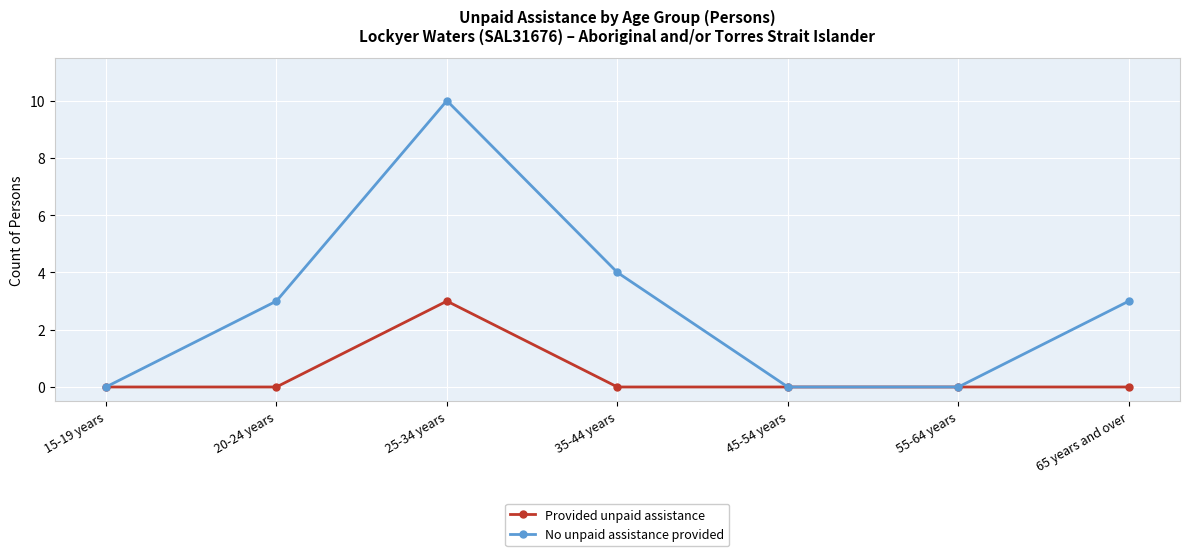

Reading left to right, what are all the values shown in this chart?

Provided unpaid assistance: 15-19 years=0	20-24 years=0	25-34 years=3	35-44 years=0	45-54 years=0	55-64 years=0	65 years and over=0
No unpaid assistance provided: 15-19 years=0	20-24 years=3	25-34 years=10	35-44 years=4	45-54 years=0	55-64 years=0	65 years and over=3